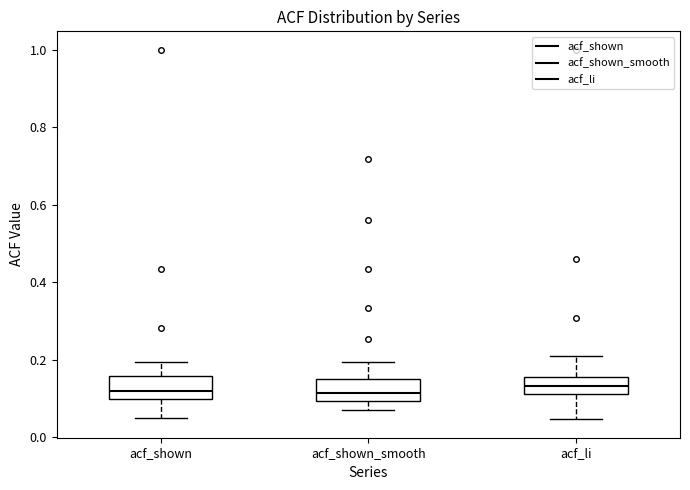

Reading left to right, transcribe this box plot: for each box, give where its median line is, the range the box spans, and where its two whiskers end, as read against the y-axis. The values are not printed on the chart, so give them approximately, as read against the axis.

acf_shown: median 0.12, box 0.10 to 0.16, whiskers 0.06 to 0.20
acf_shown_smooth: median 0.12, box 0.10 to 0.16, whiskers 0.08 to 0.20
acf_li: median 0.14, box 0.12 to 0.16, whiskers 0.04 to 0.22